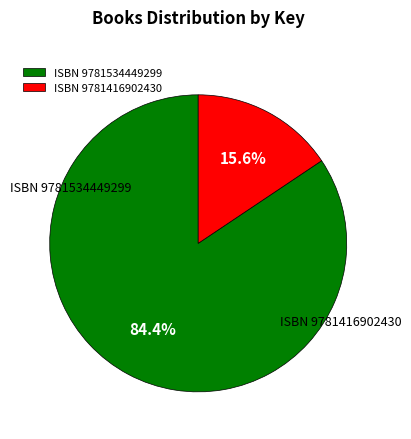

Which slice represents more than half of the pie?

9781534449299